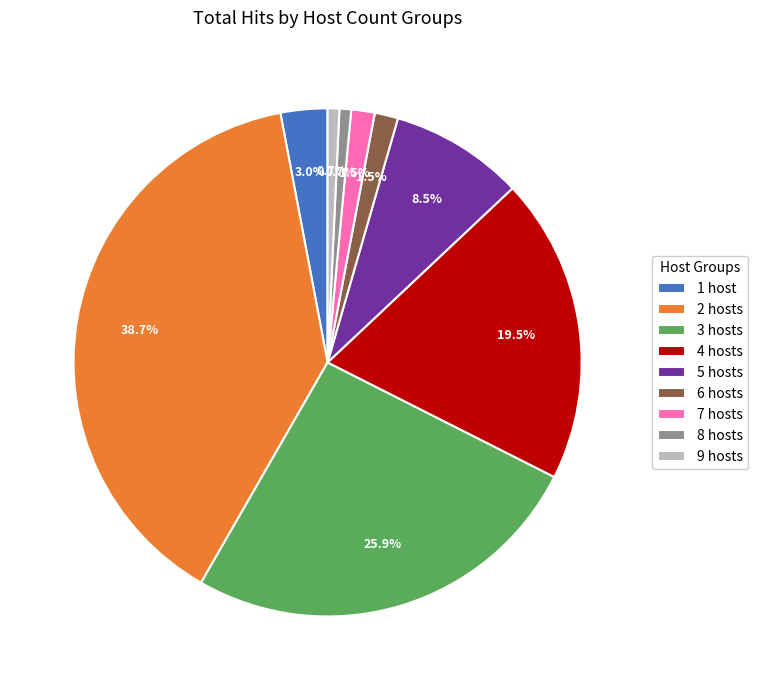

To the nearest percent, what is the difference between the largest and smallest slice percentages?

38%